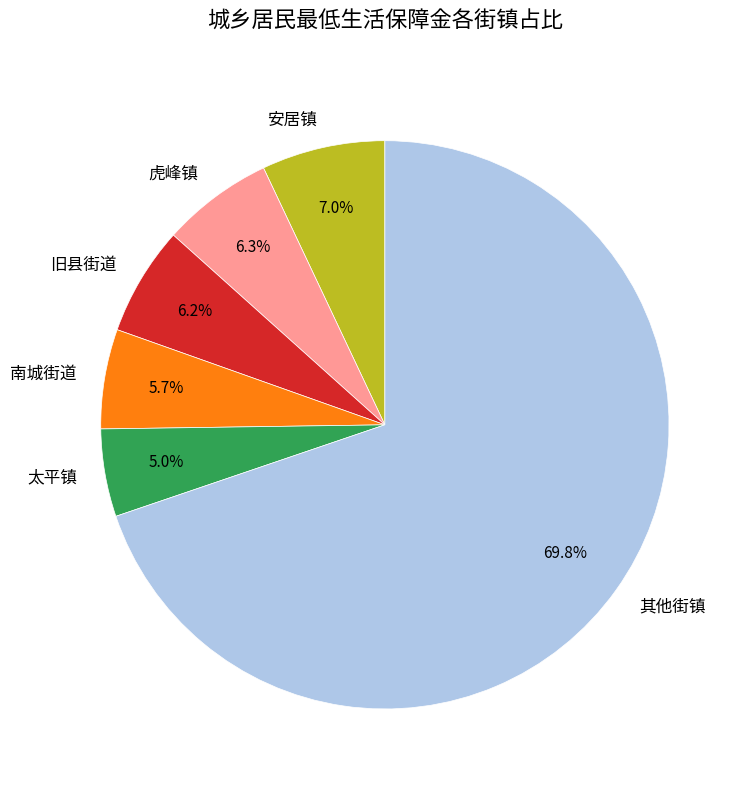

What is the largest slice in the pie chart?

其他街镇